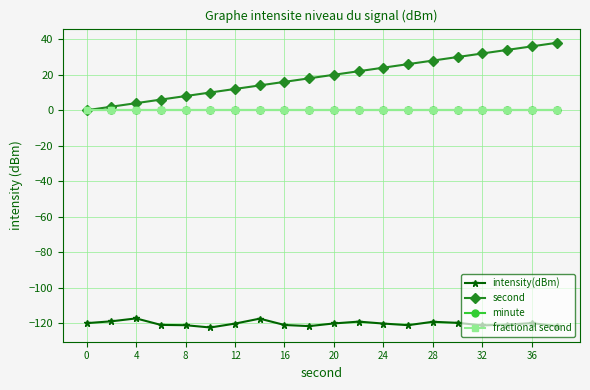

Does the chart have visible grid lines?

Yes